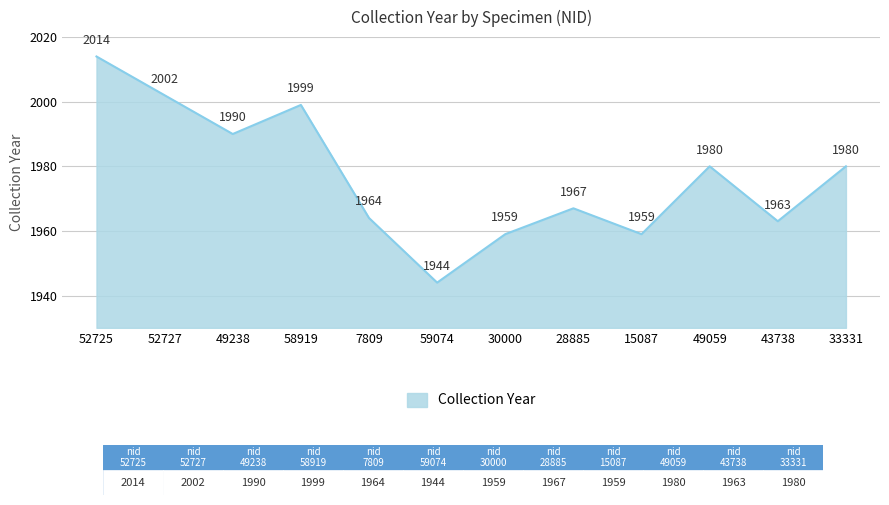

What position from the left is 15087?

9